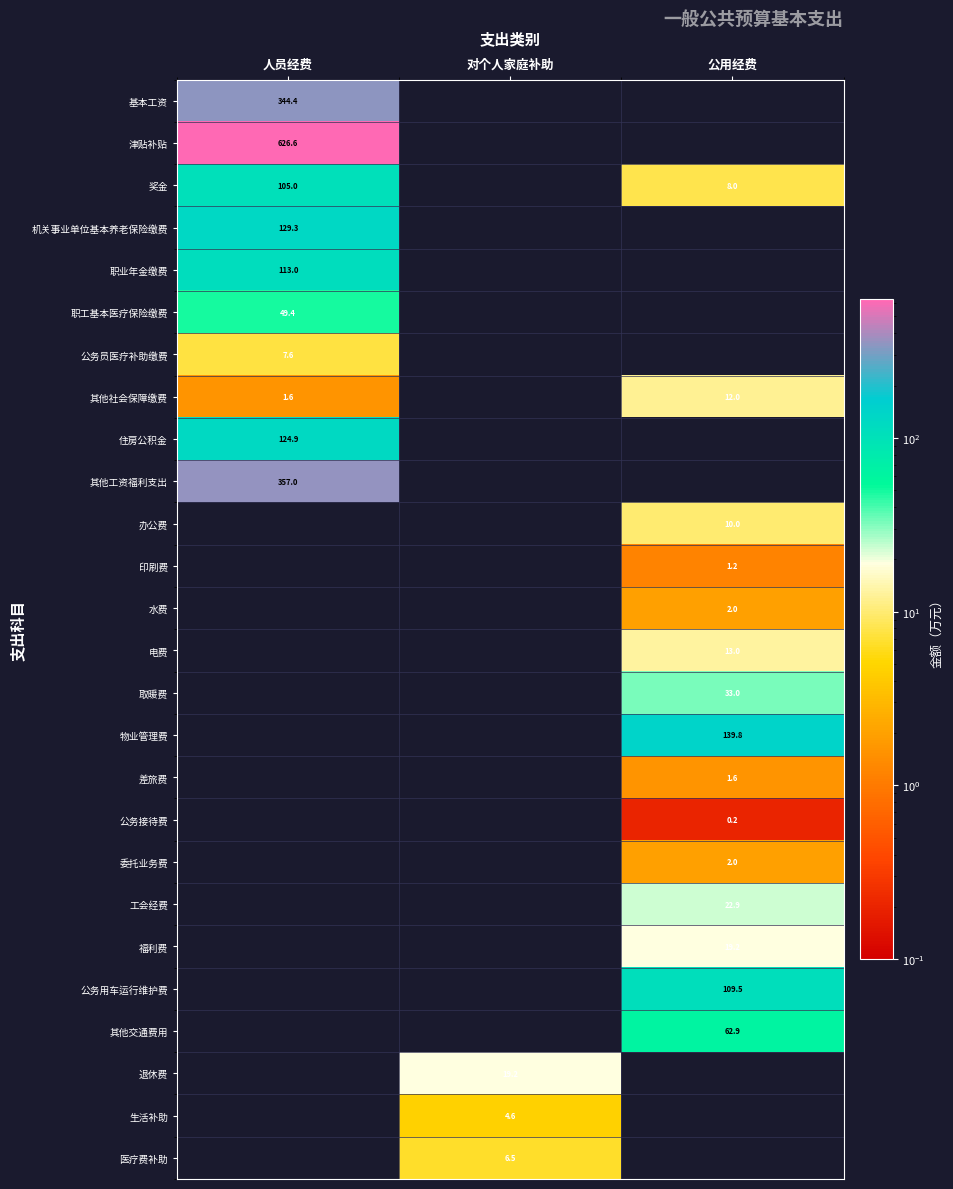

What is the highest value of the 职业年金缴费 series?

113.0